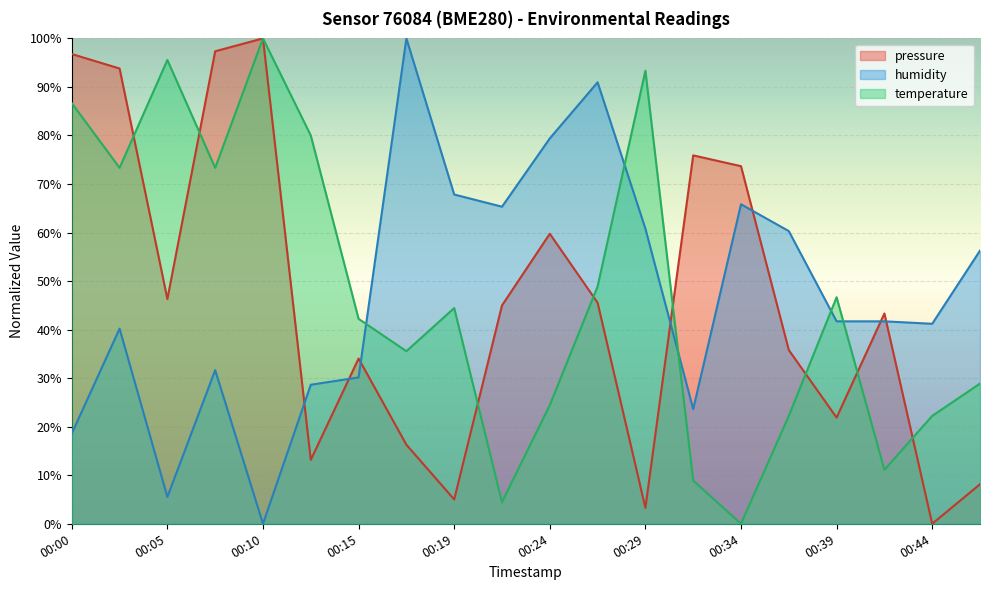

Rank the series by their maximum value, from lowest to highest.

pressure, humidity, temperature